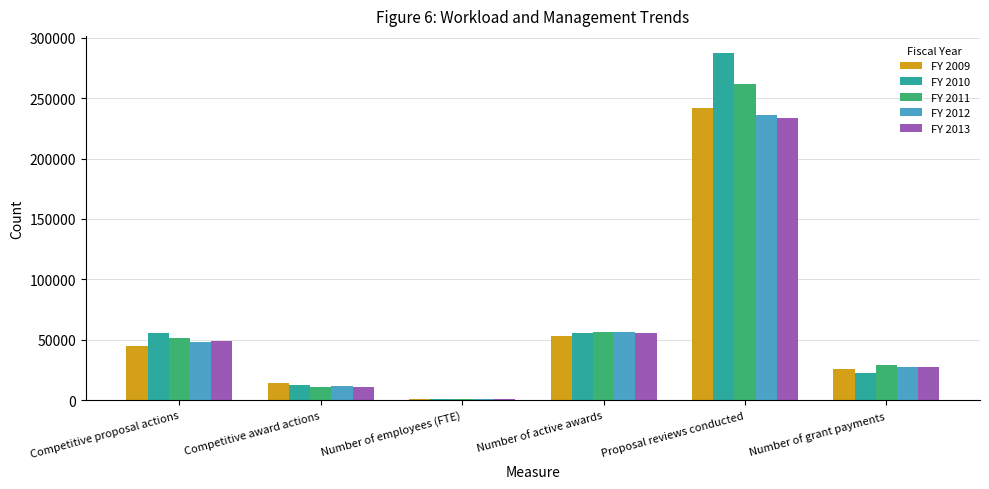

List the labels in order of FY 2009 value, smallest first.

Number of employees (FTE), Competitive award actions, Number of grant payments, Competitive proposal actions, Number of active awards, Proposal reviews conducted